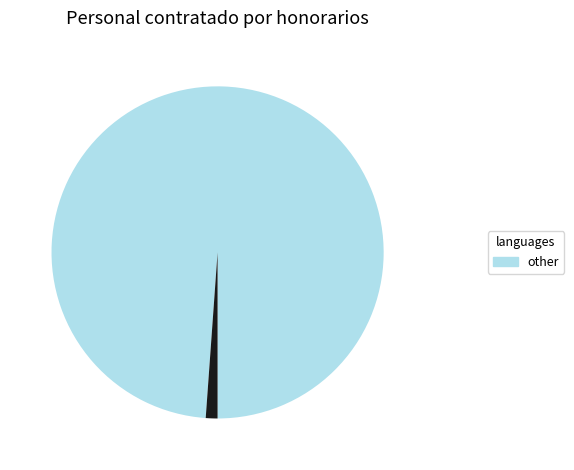

Is there any slice that represents more than half of the pie?

Yes